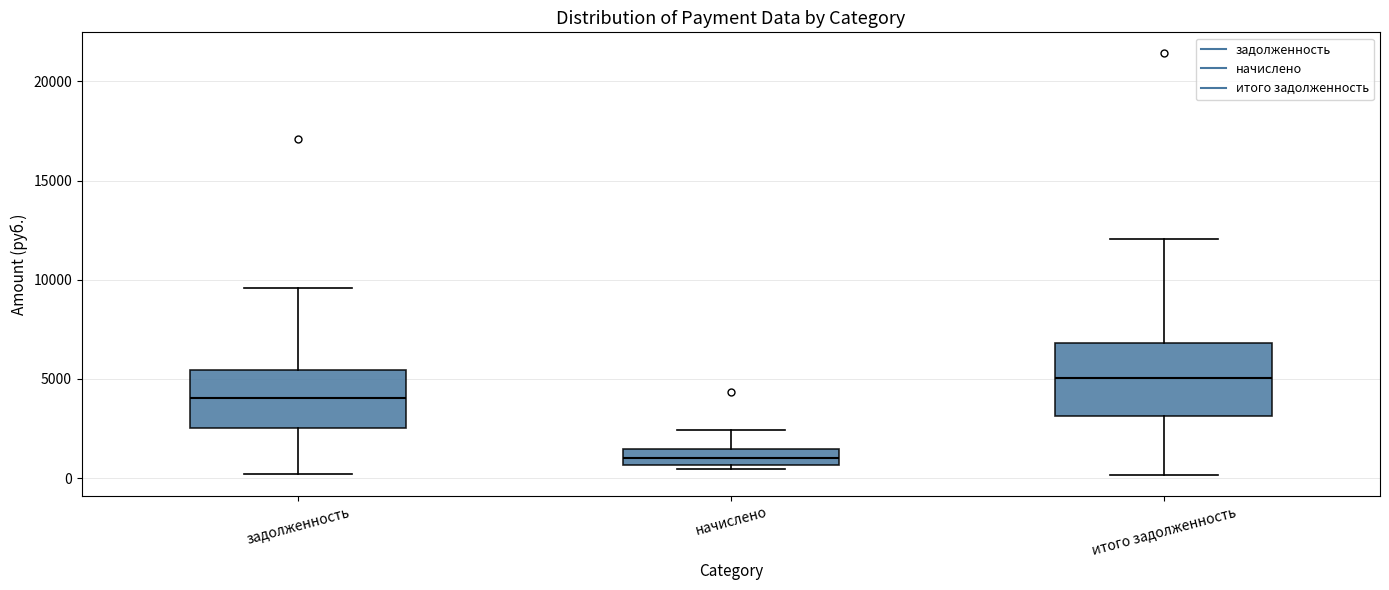

Which box is the tallest, from its lower edge to its upper edge?

итого задолженность